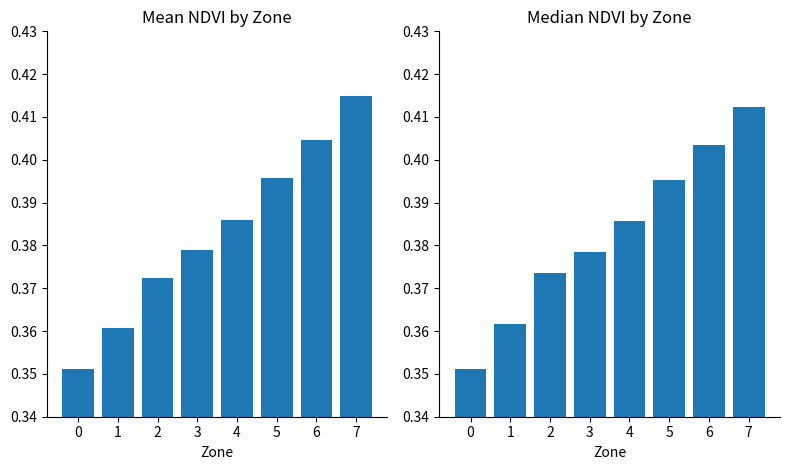

Rank the series at 6 from highest to lowest value.

Mean NDVI, Median NDVI